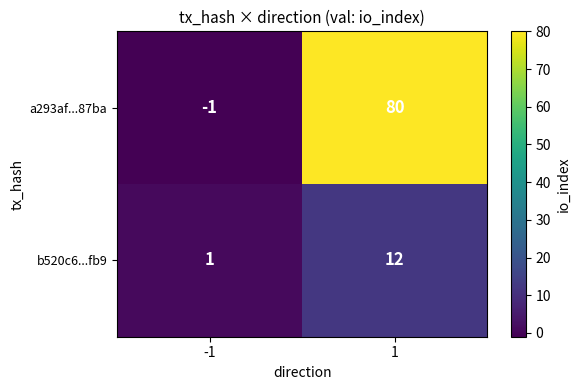

What is the maximum value shown in the chart?

80